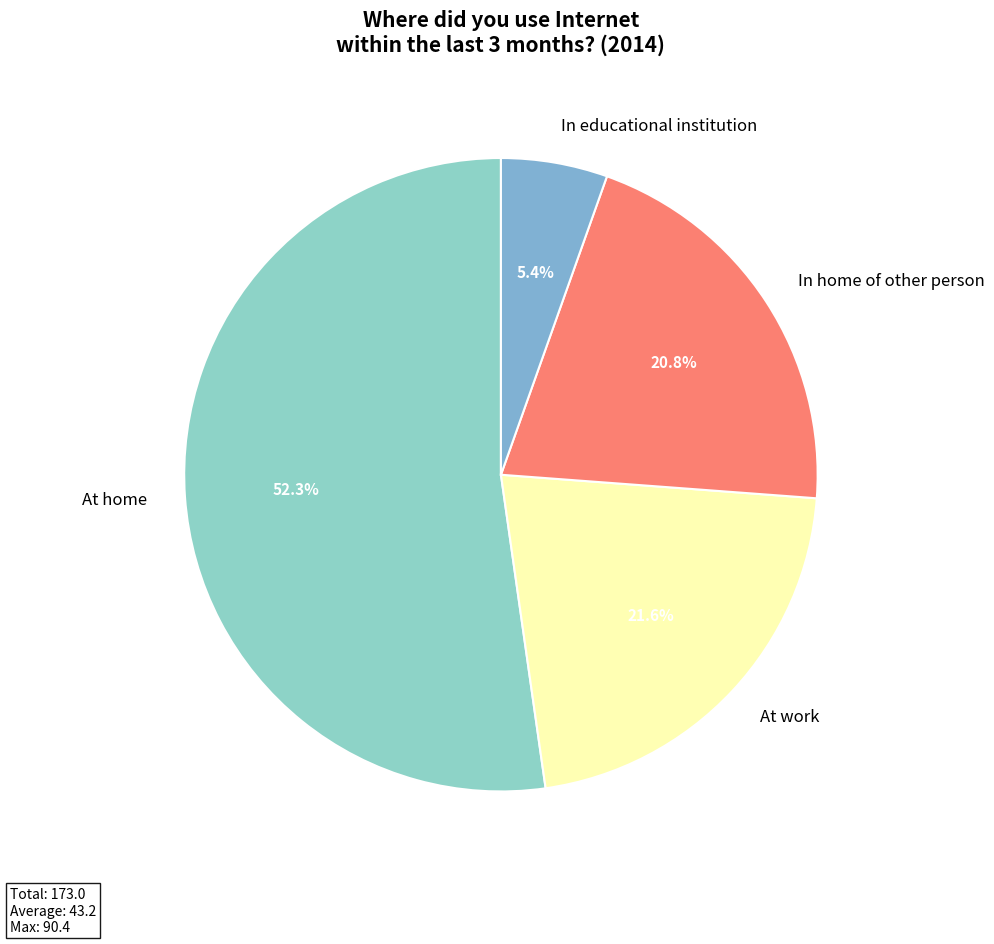

What is the majority slice?

At home